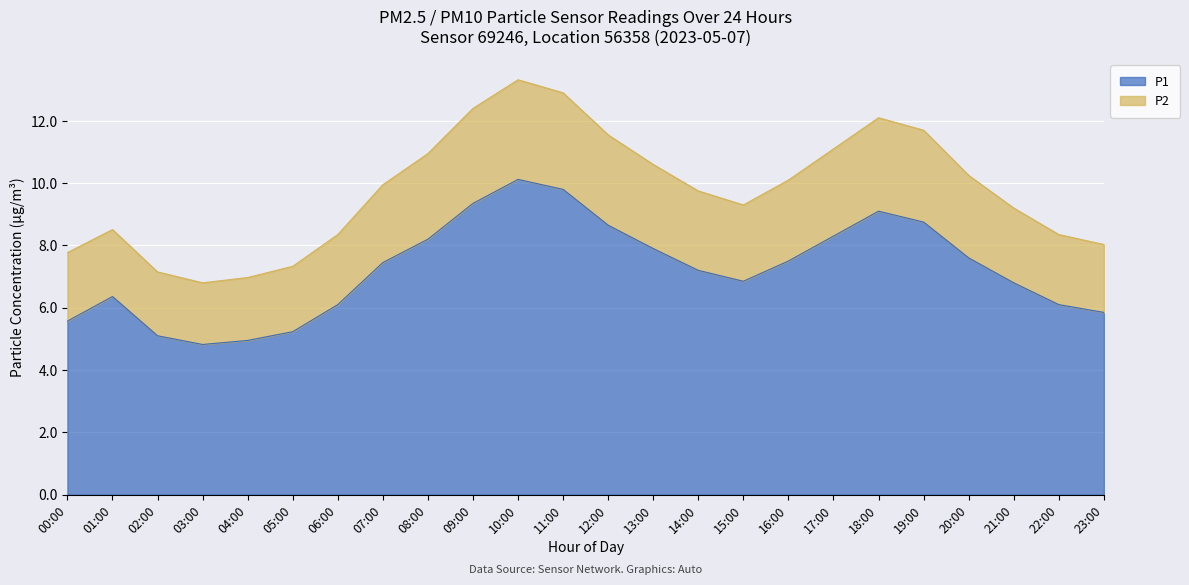

The value of P1 at 15:00 is 10.4. True or false?

False